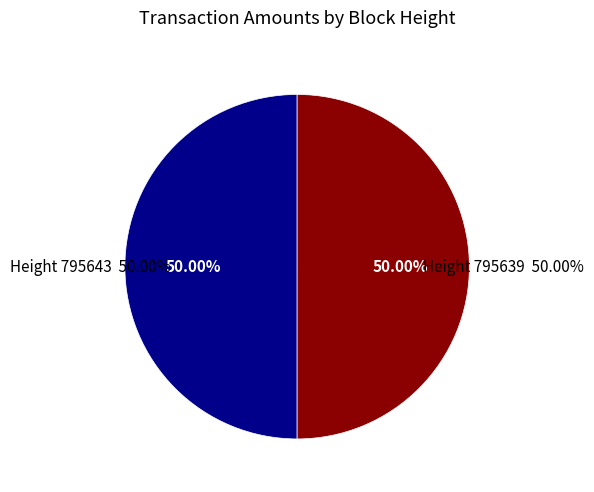

What is the largest slice in the pie chart?

795639